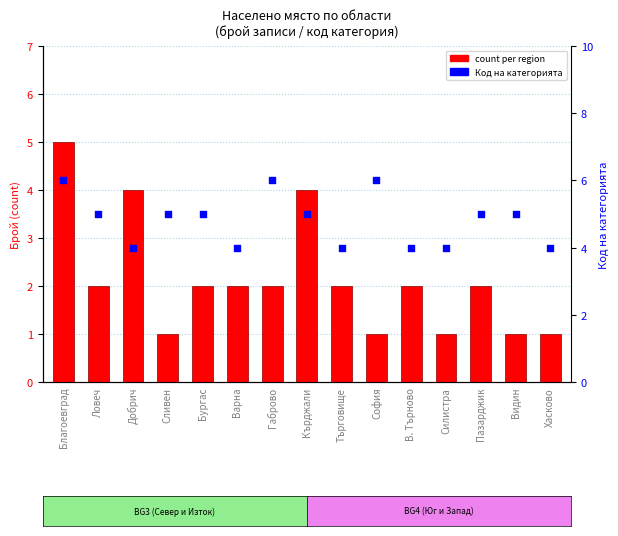

Which series contains the lowest Y value?

count per region